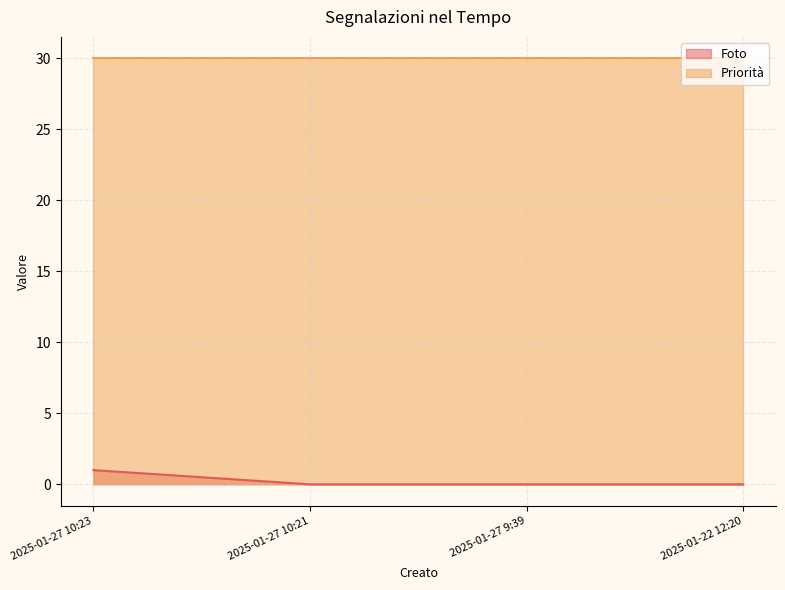

Is it true that the value at 2025-01-27 10:23 is 0?

False